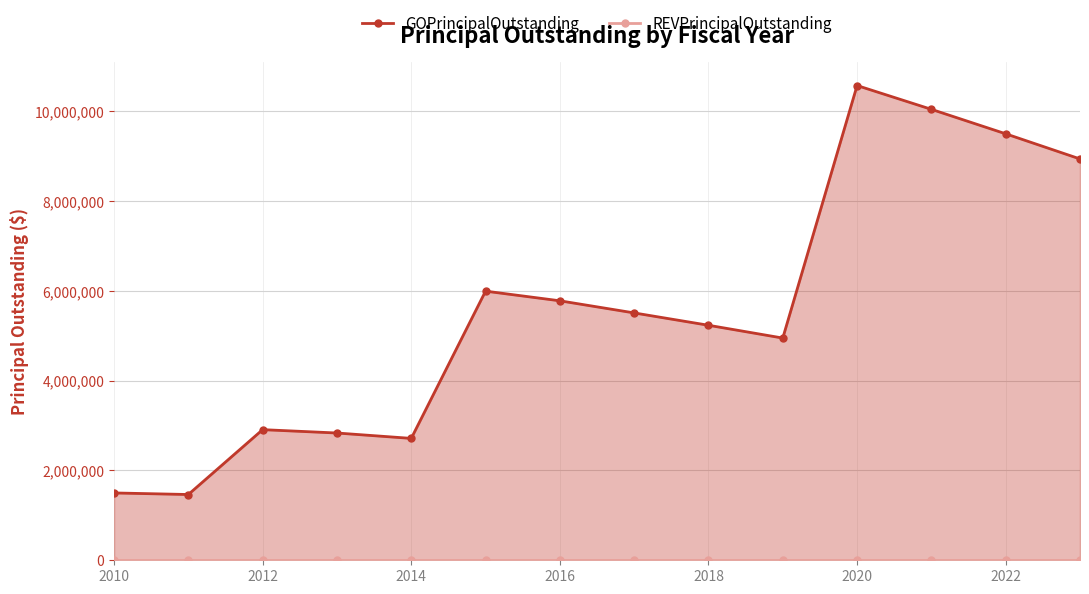

What is the approximate value at 2018, to the nearest 10?

5235000